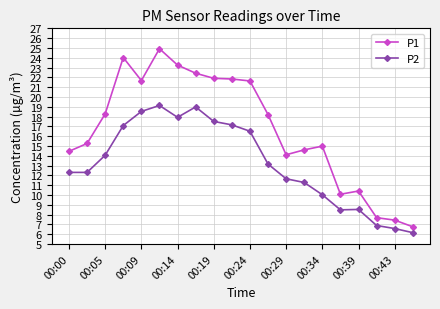

True or false: P1 has more than 0 points higher than both neighbors.

True